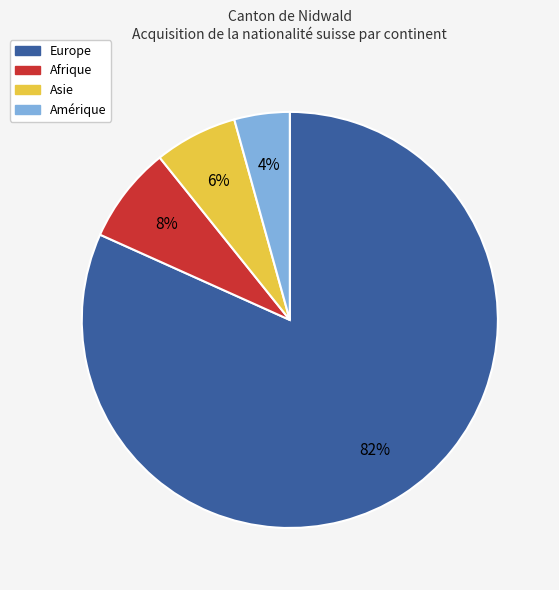

What percentage is the Asie slice, to the nearest percent?

6%